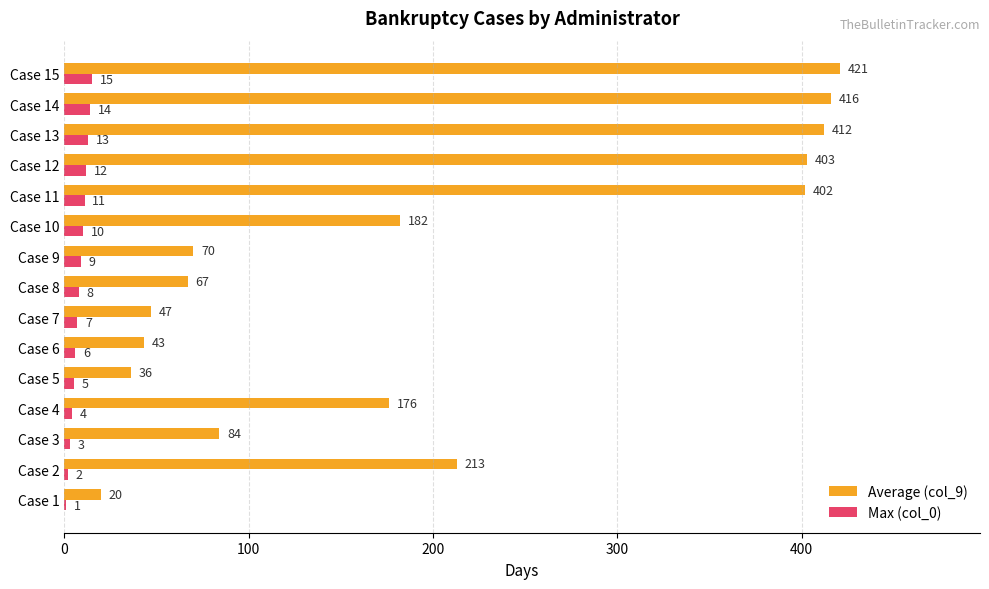

At which category is the sum across all series the highest?

Case 15